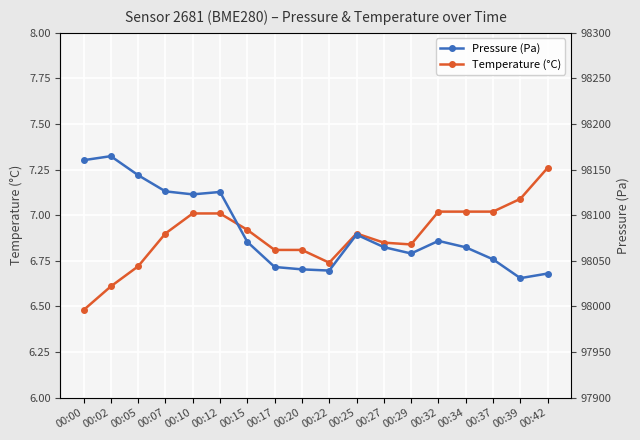

Reading left to right, what are all the values shown in this chart?

Temperature (°C): 00:00=6.5	00:02=6.6	00:05=6.7	00:07=6.9	00:10=7.0	00:12=7.0	00:15=6.9	00:17=6.8	00:20=6.8	00:22=6.7	00:25=6.9	00:27=6.8	00:29=6.8	00:32=7.0	00:34=7.0	00:37=7.0	00:39=7.1	00:42=7.3
Pressure (Pa): 00:00=98160.4	00:02=98164.8	00:05=98144.0	00:07=98126.2	00:10=98122.9	00:12=98125.6	00:15=98070.8	00:17=98043.3	00:20=98040.7	00:22=98039.4	00:25=98078.8	00:27=98065.1	00:29=98058.1	00:32=98071.9	00:34=98064.9	00:37=98051.7	00:39=98031.1	00:42=98036.1